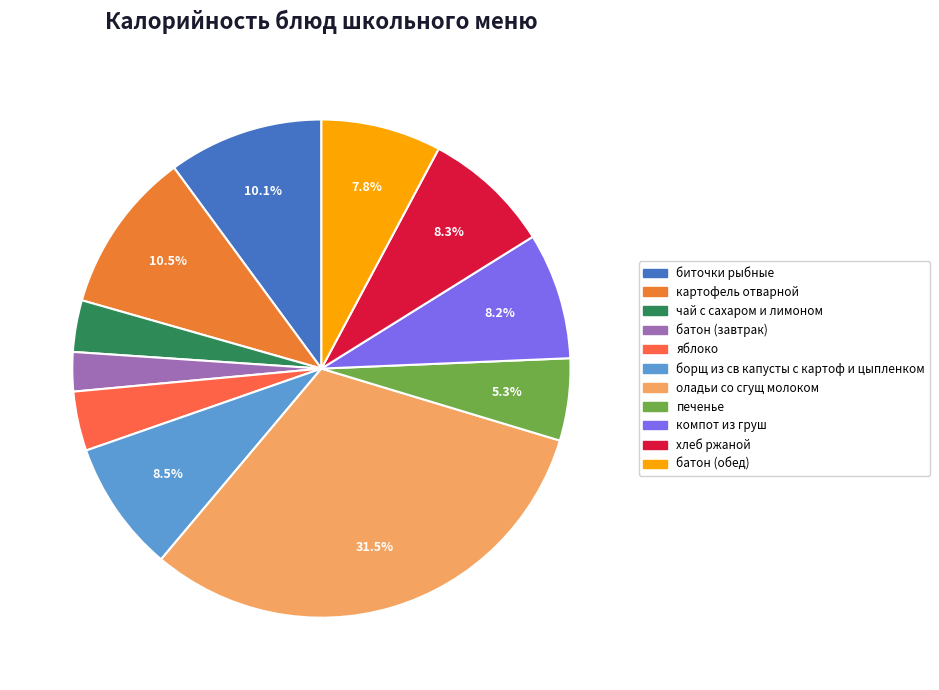

How many segments does this pie chart have?

11